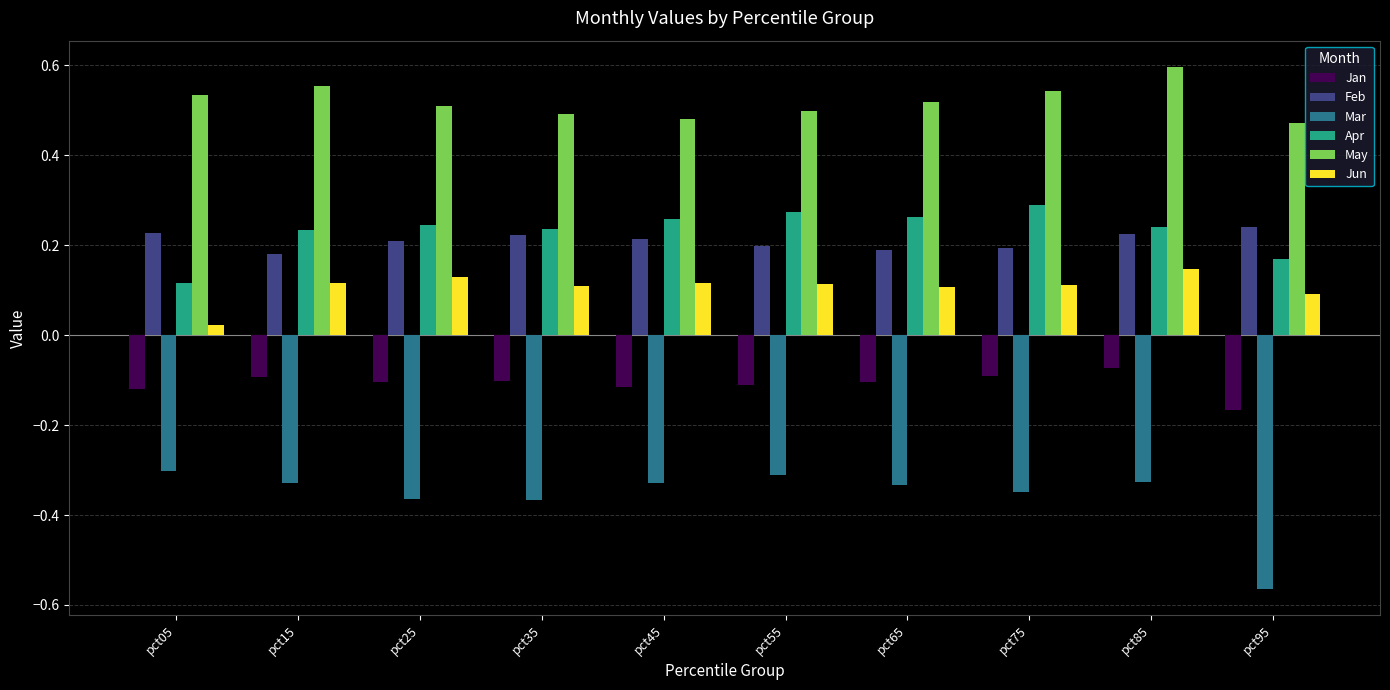

Which series has the largest range (max minus min)?

Mar